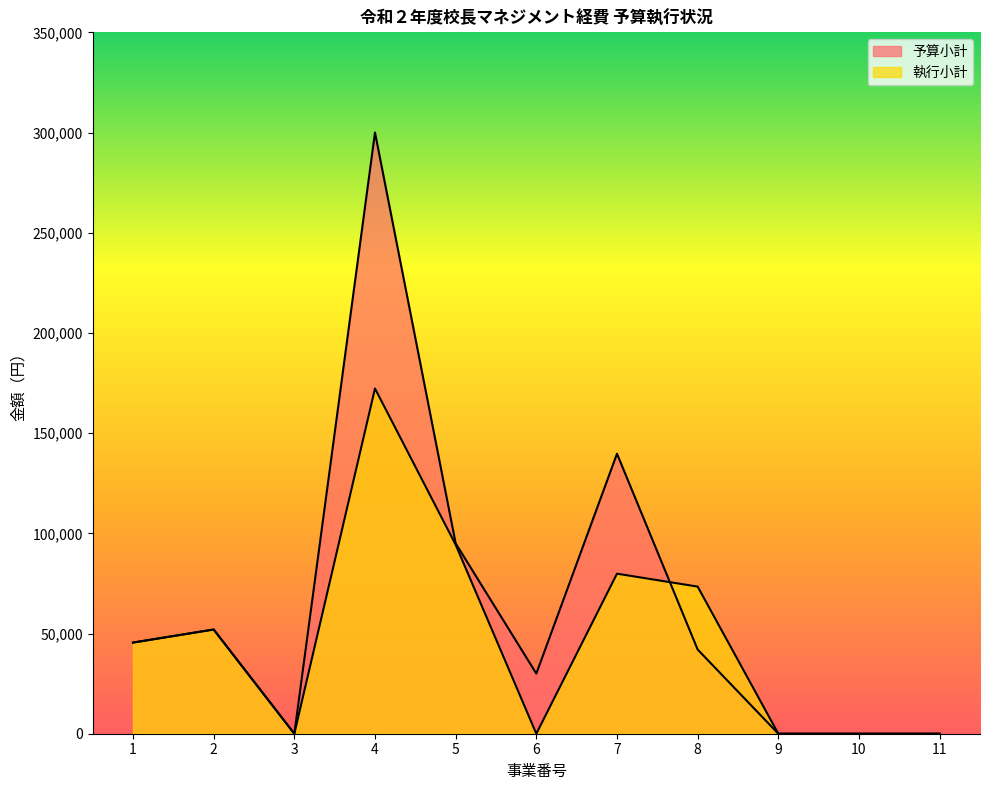

At 1, list the series in order from smallest to largest.

予算小計, 執行小計